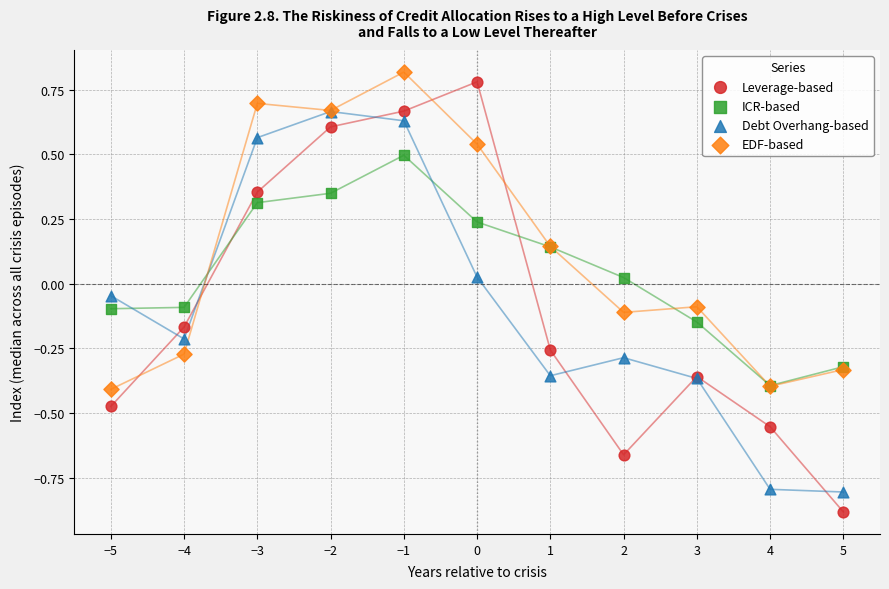

Which series has the largest Y range (max minus min)?

Leverage-based